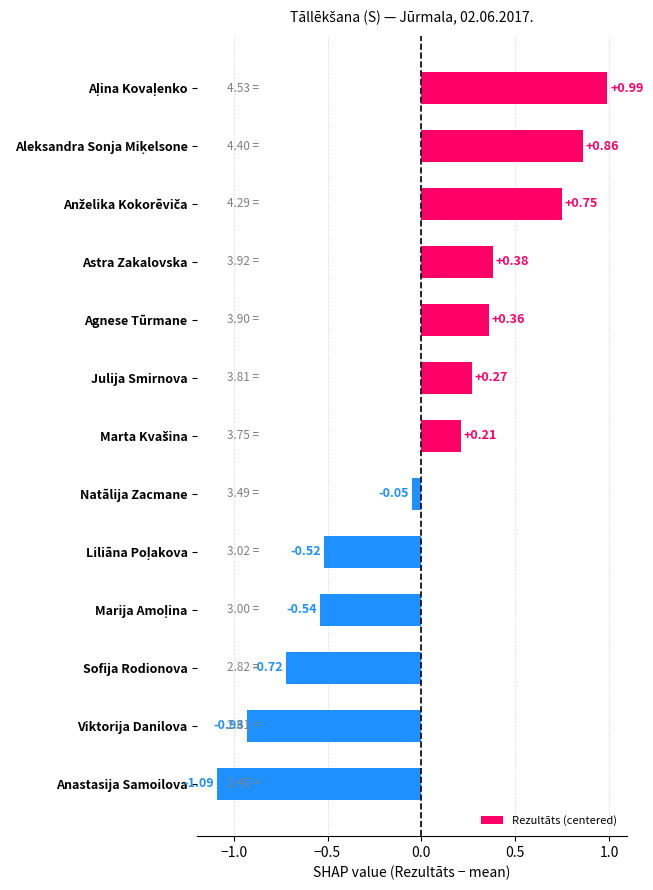

How many positive values are there?

7